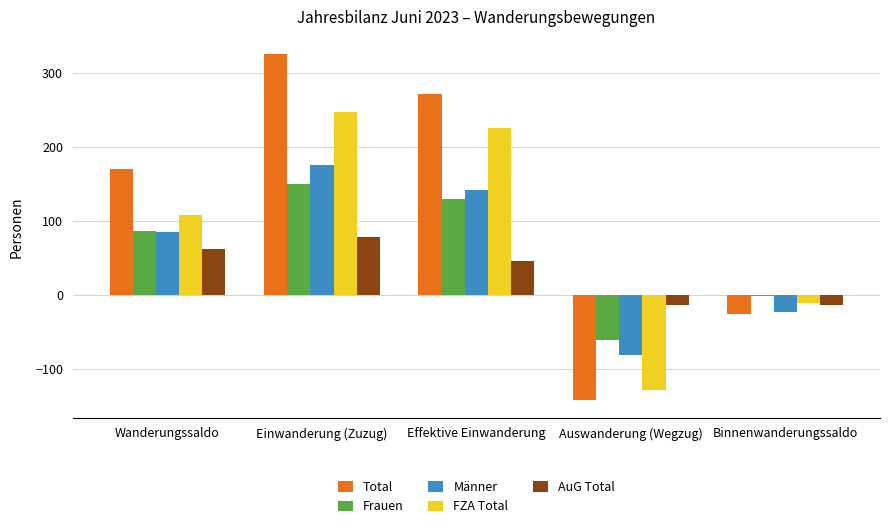

How many distinct data groups are displayed?

5